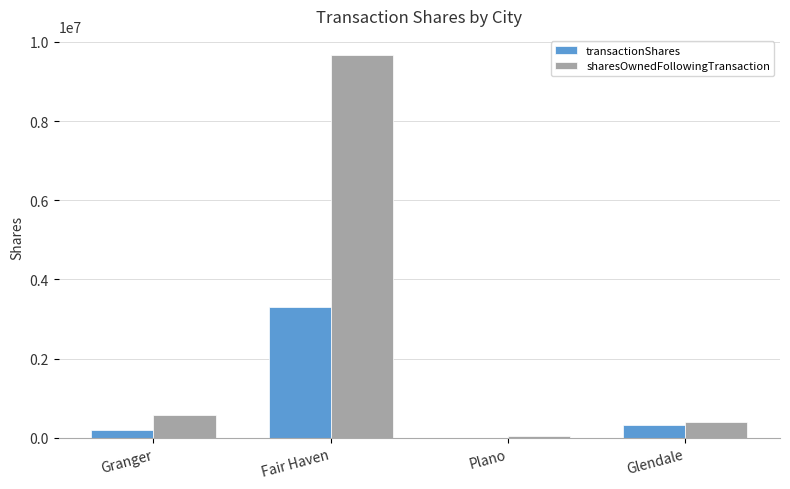

Is the value of transactionShares at Plano greater than the value of sharesOwnedFollowingTransaction at Fair Haven?

No